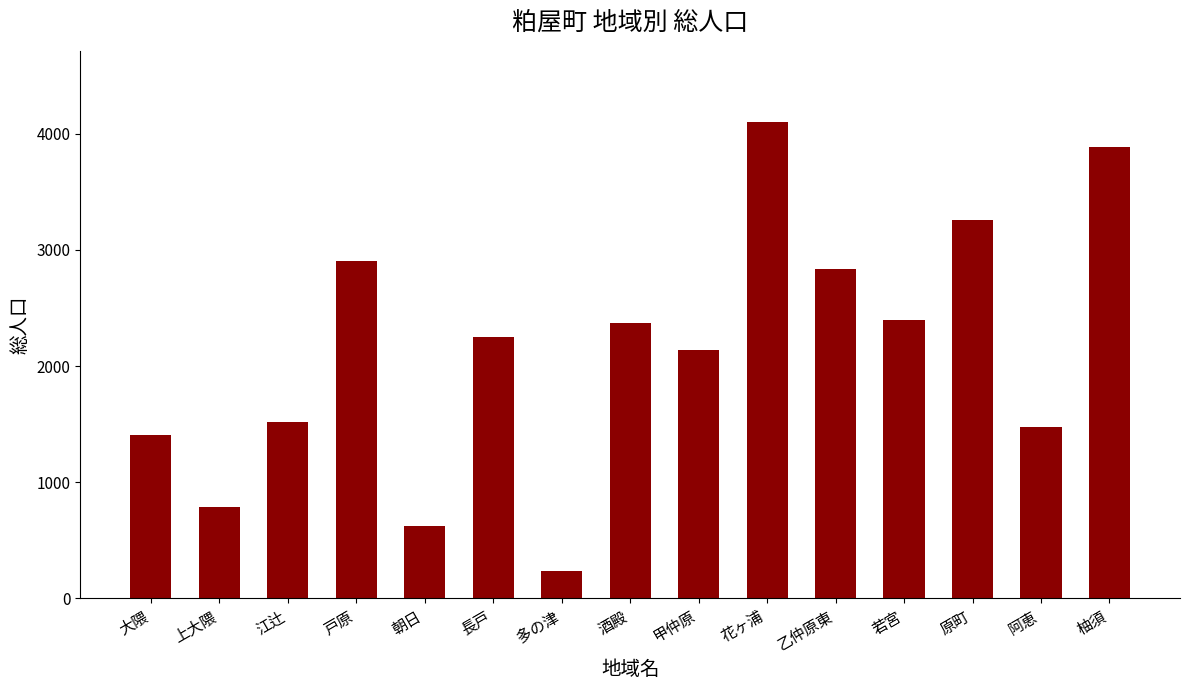

What is the change in value from 江辻 to 戸原?

+1379